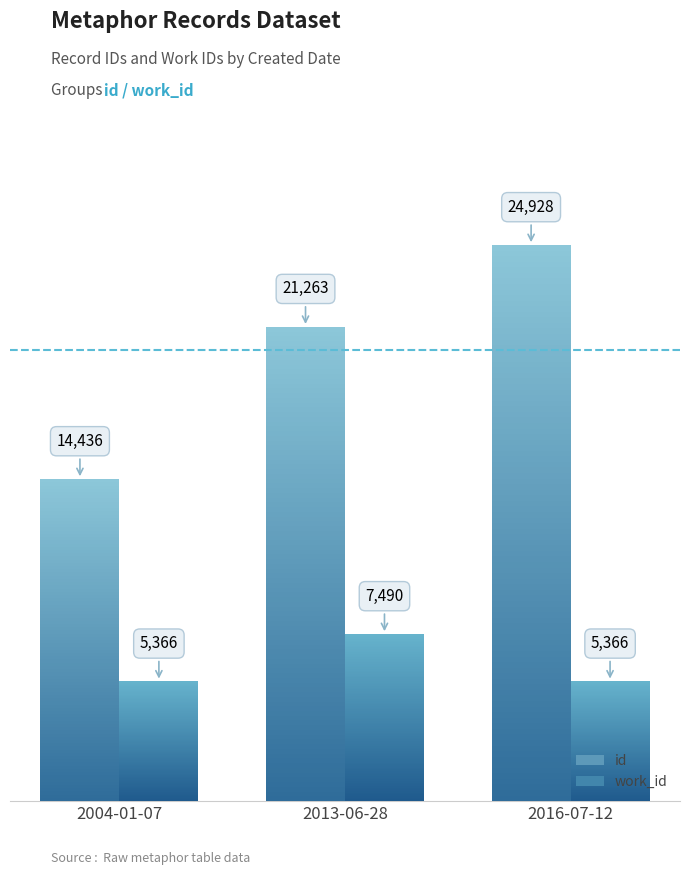

At which label does work_id reach its peak?

2013-06-28